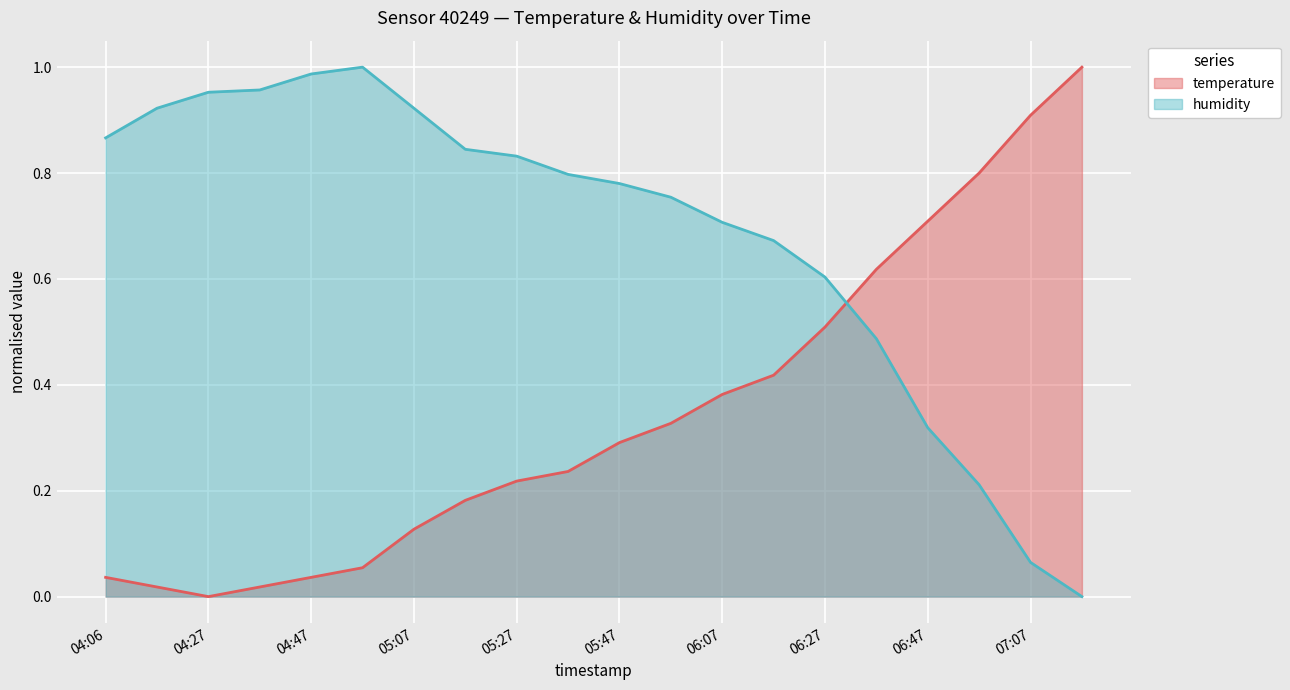

Reading left to right, list all the values displayed in this chart.

temperature: 0.0	0.0	0.0	0.0	0.0	0.1	0.1	0.2	0.2	0.2	0.3	0.3	0.4	0.4	0.5	0.6	0.7	0.8	0.9	1.0
humidity: 0.9	0.9	1.0	1.0	1.0	1.0	0.9	0.8	0.8	0.8	0.8	0.8	0.7	0.7	0.6	0.5	0.3	0.2	0.1	0.0